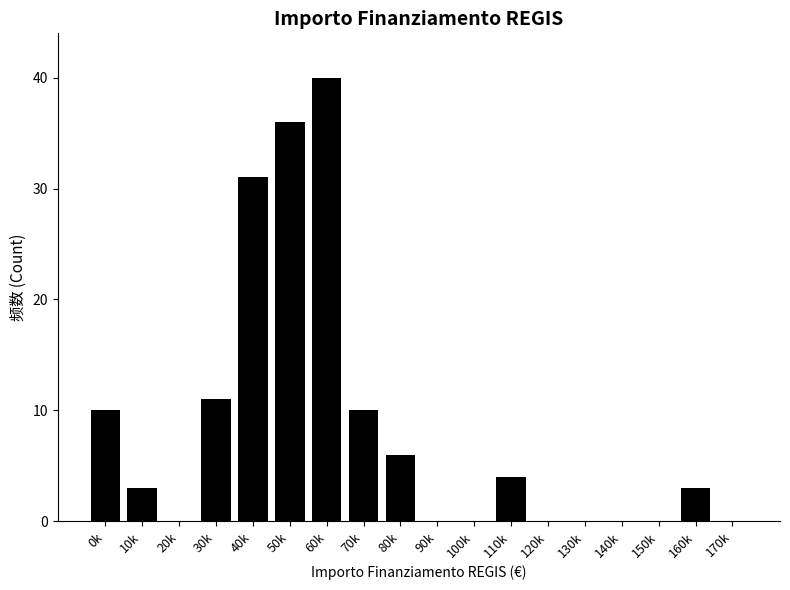

Reading right to left, extract all data points from this chart.

170k=0	160k=3	150k=0	140k=0	130k=0	120k=0	110k=4	100k=0	90k=0	80k=6	70k=10	60k=40	50k=36	40k=31	30k=11	20k=0	10k=3	0k=10